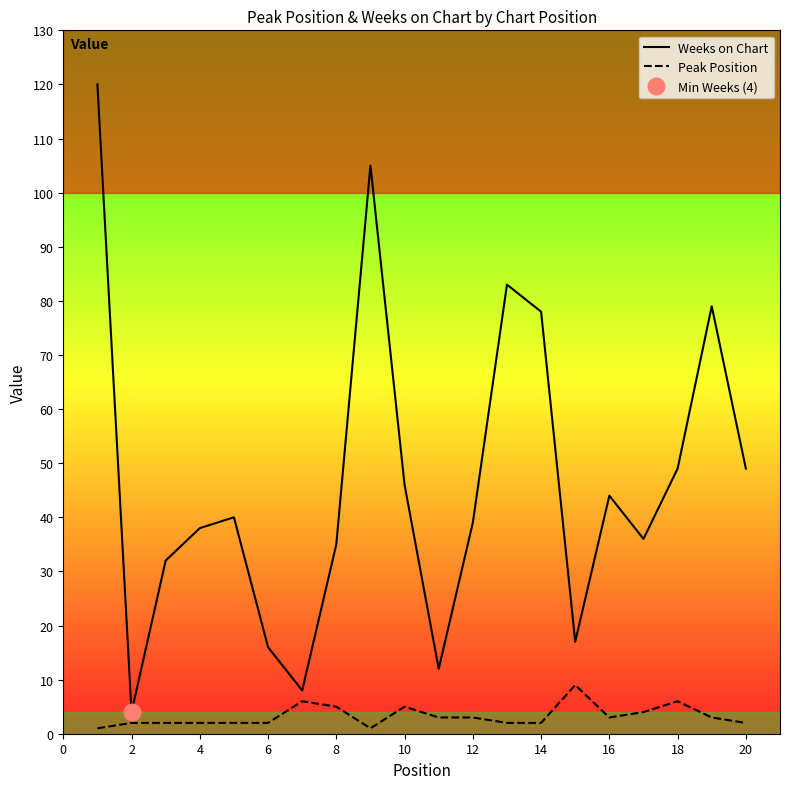

What is the value of the Peak Position point at the 5th from the left?

2